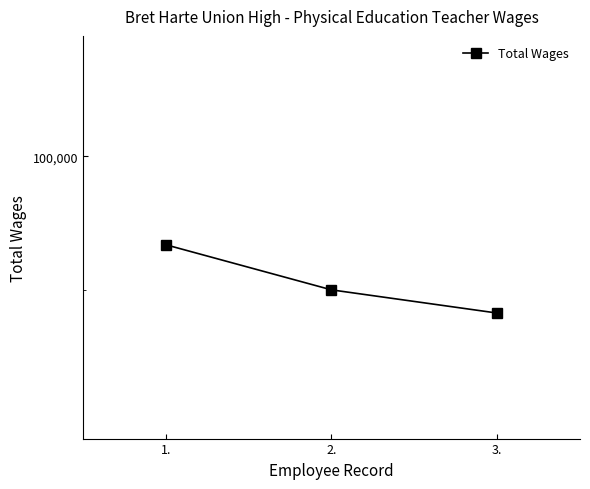

What is the change in value from 2. to 3.?

-1636